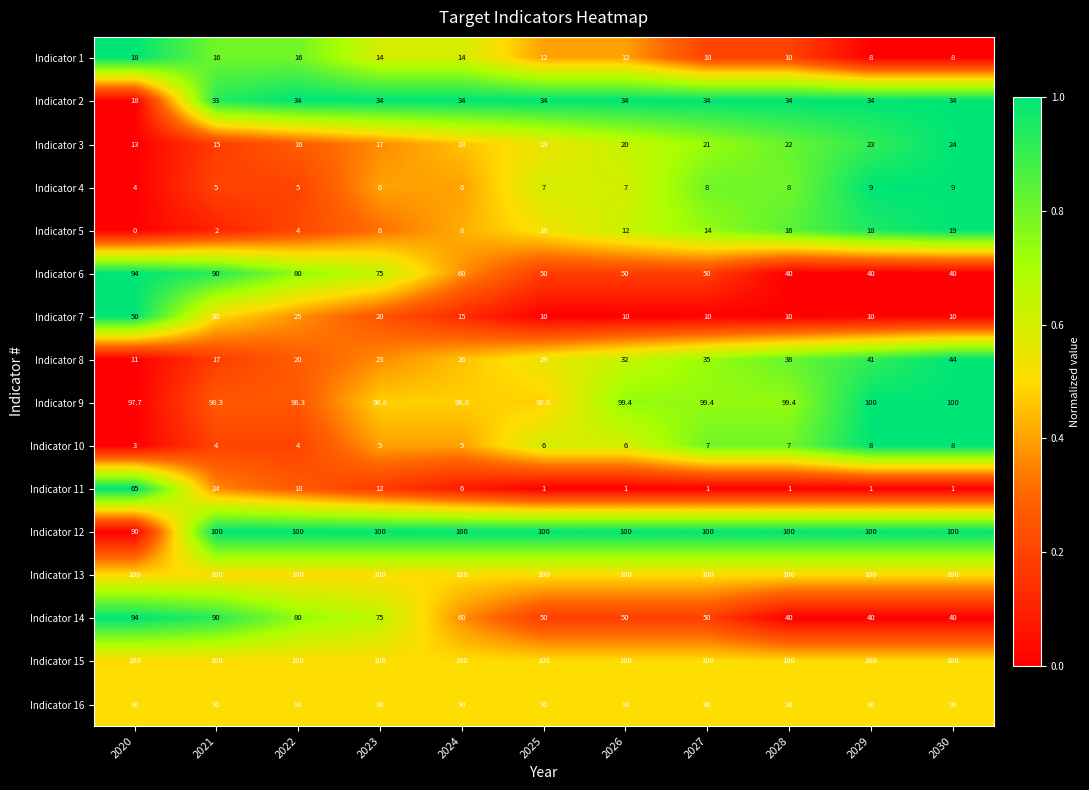

The value of Indicator 11 at 2025 is 1.0. True or false?

True